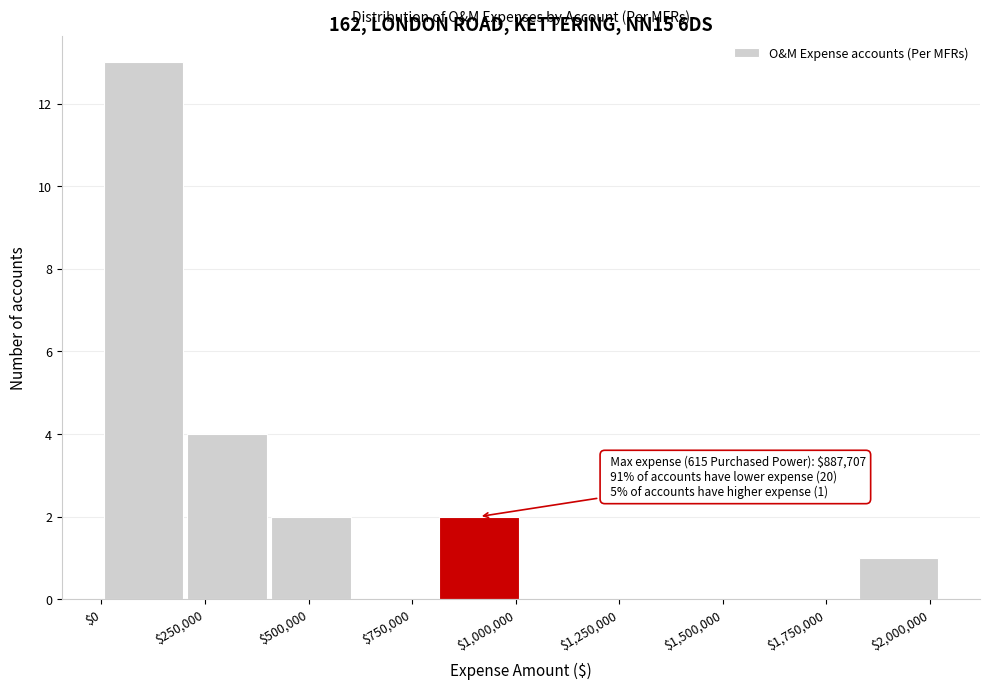

Which range on the x-axis has the tallest bar?

0 to 200000